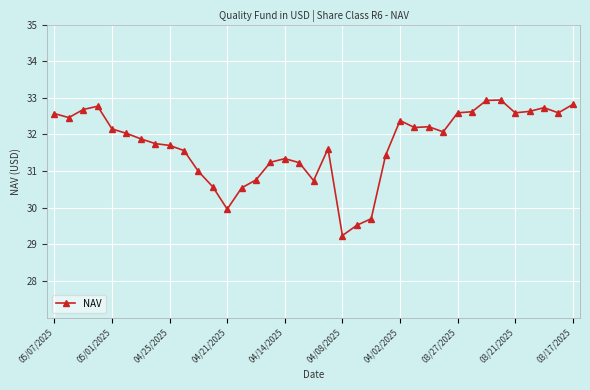

What is the difference between the second highest and minimum values?

3.7